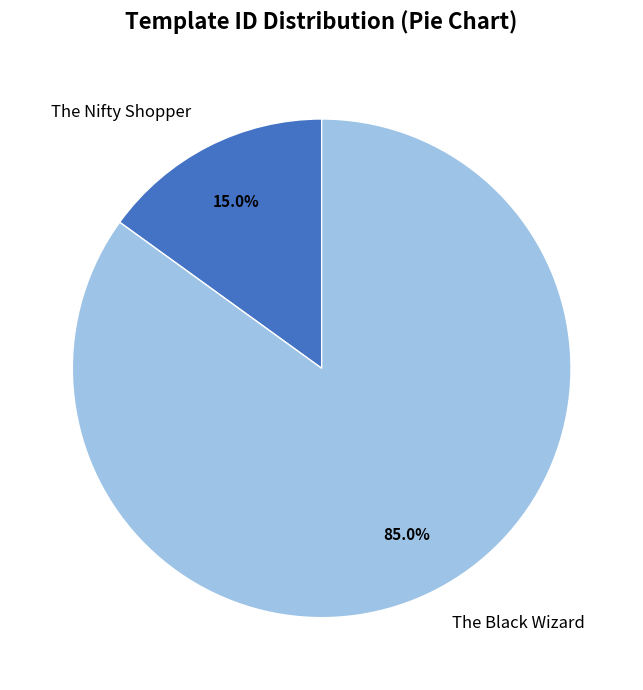

Between The Nifty Shopper and The Black Wizard, which is larger?

The Black Wizard